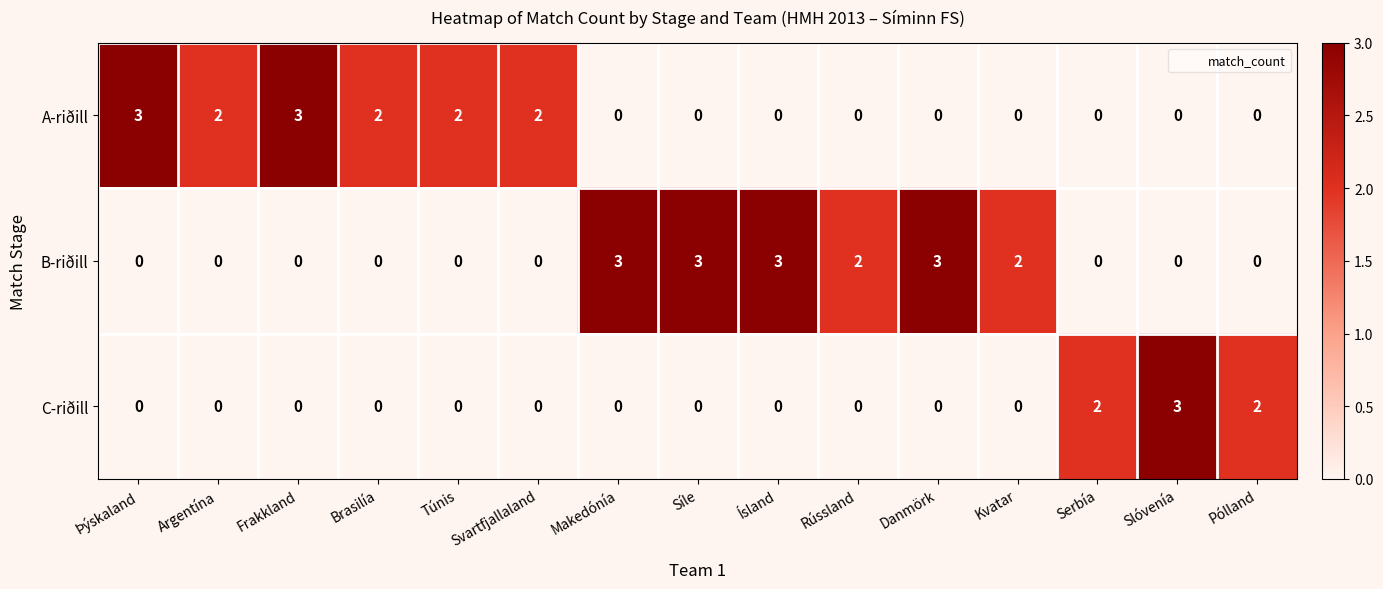

What is the maximum value shown in the chart?

3